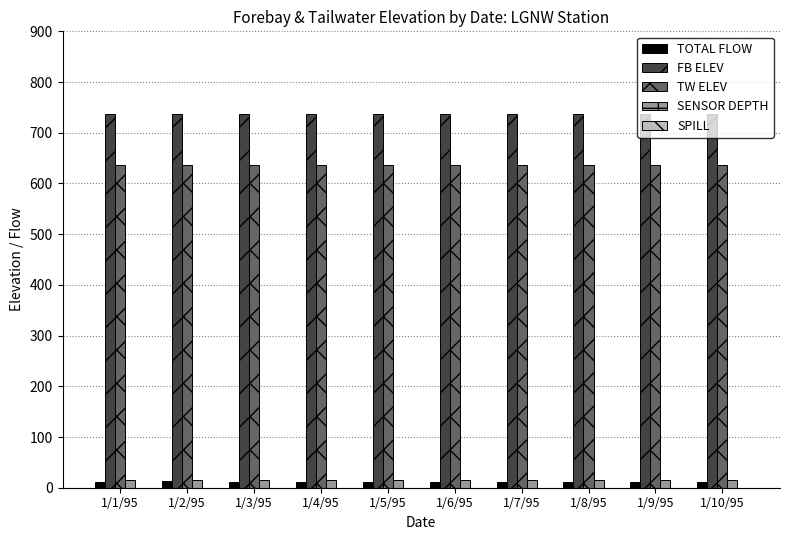

Which series has the largest total across all categories?

FB ELEV